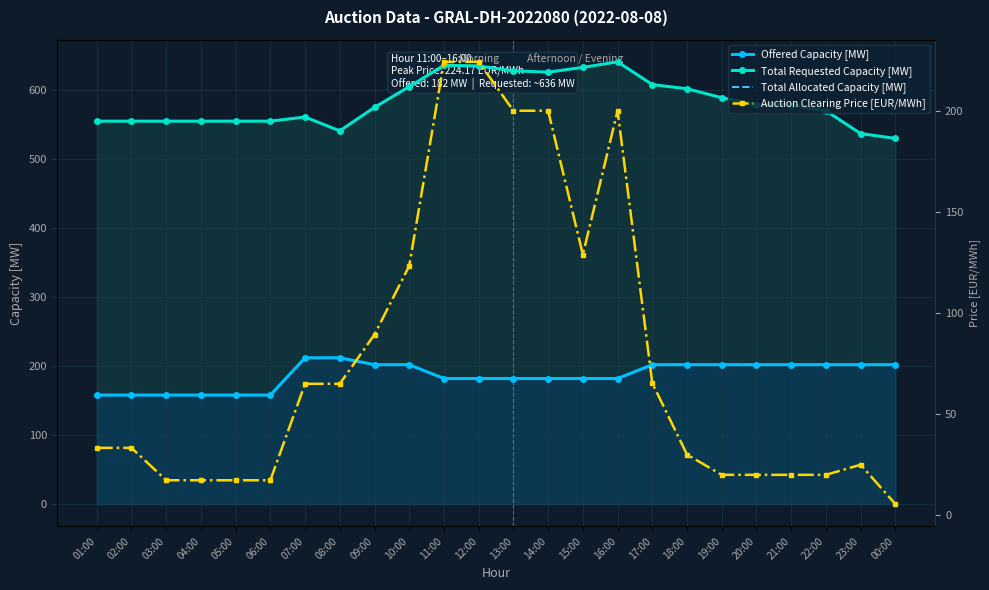

How many lines are shown in the chart?

4